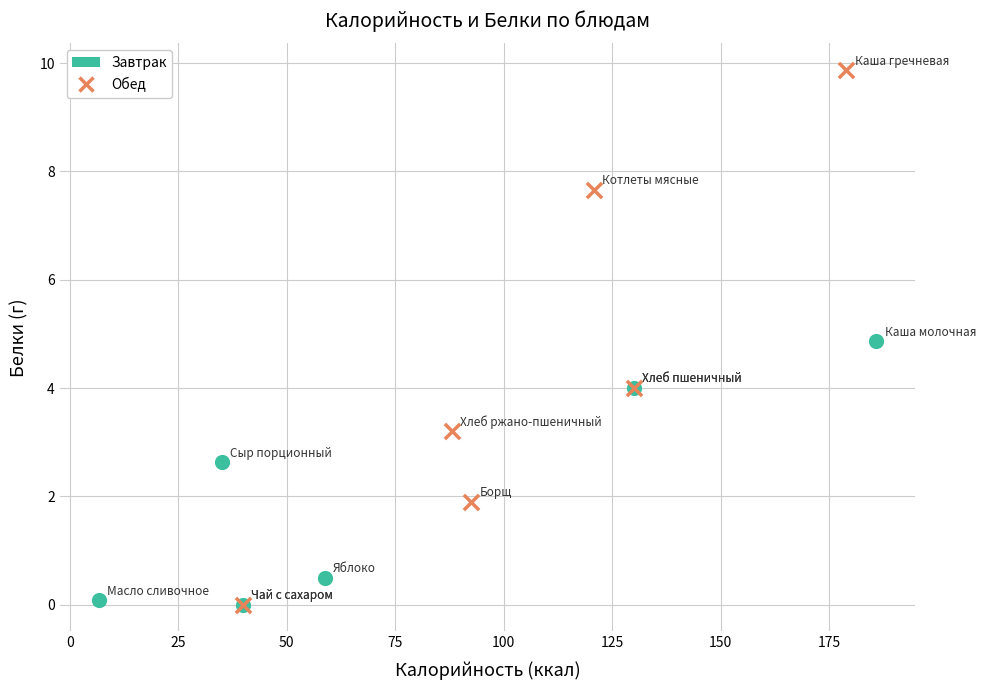

Which series has the largest Y range (max minus min)?

Обед